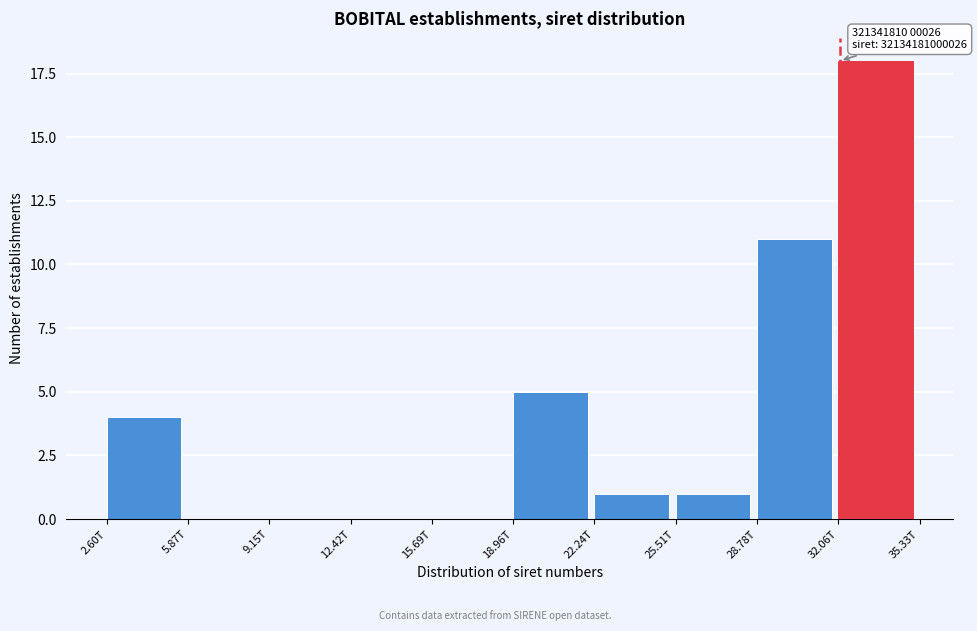

Reading left to right, what are all the values shown in this chart?

2.60T=4	5.87T=0	9.15T=0	12.42T=0	15.69T=0	18.96T=5	22.24T=1	25.51T=1	28.78T=11	32.06T=18